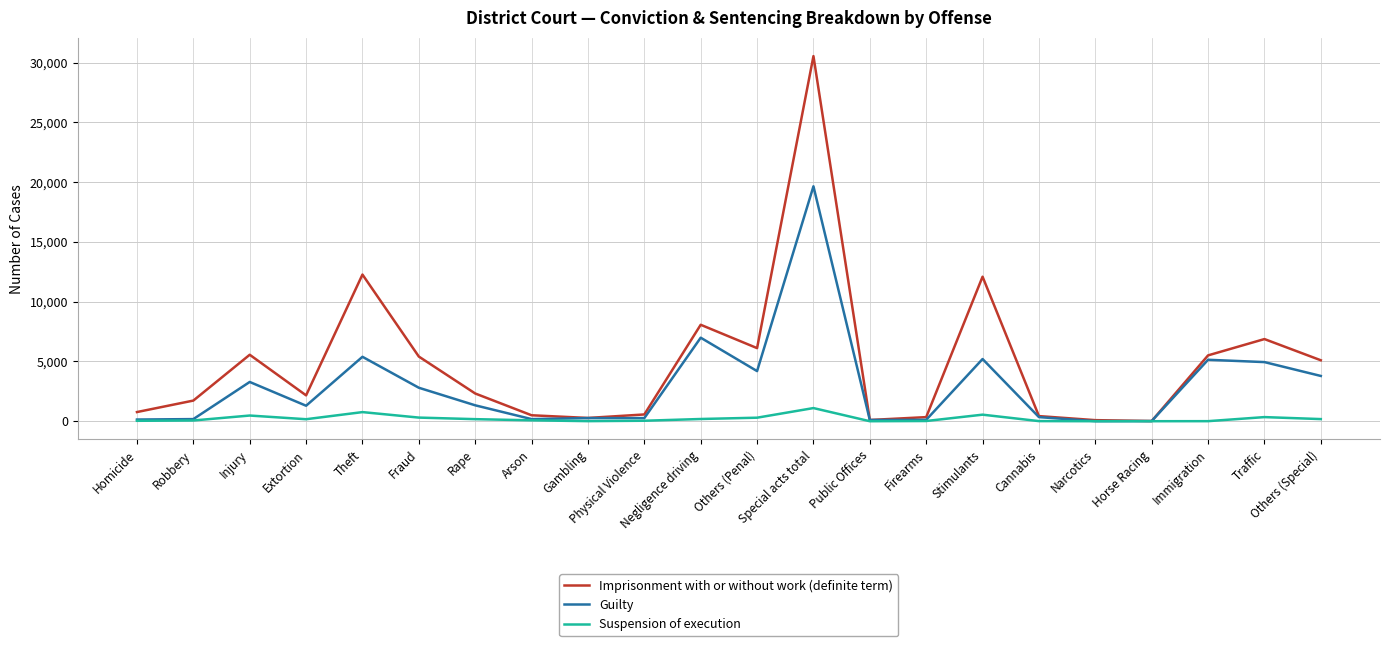

At which category does the chart reach its peak across all series?

Special acts total